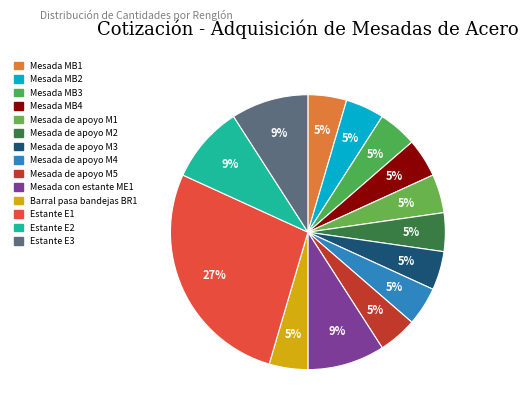

Is it true that Mesada de apoyo M5 is 14% of the pie?

False